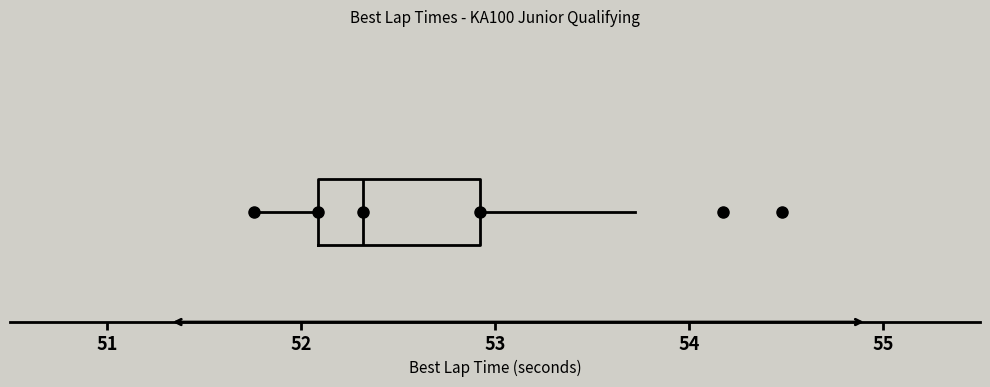

Transcribe this box plot: give where the median line is, the range the box spans, and where the two whiskers end, as read against the x-axis. The values are not printed on the chart, so give them approximately, as read against the axis.

median 52.3, box 52.1 to 52.9, whiskers 51.8 to 53.7